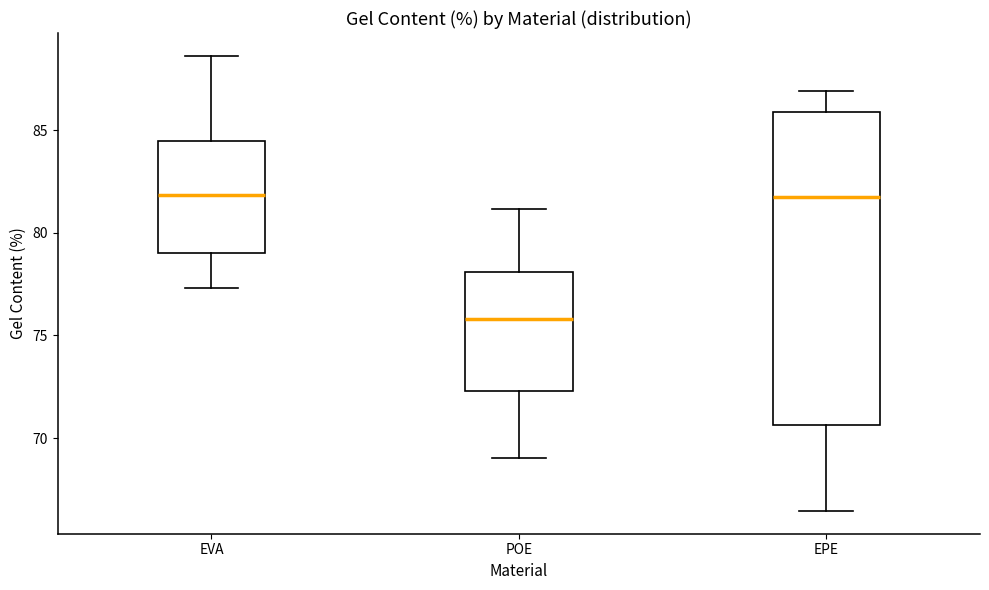

Where is the lower edge of the box for EPE on the y-axis? The values are not printed on the chart, so give them approximately, as read against the axis.

70.5